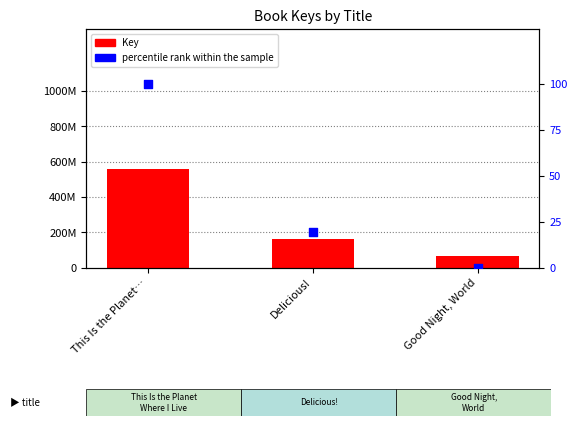

Which series has the largest total across all categories?

Key